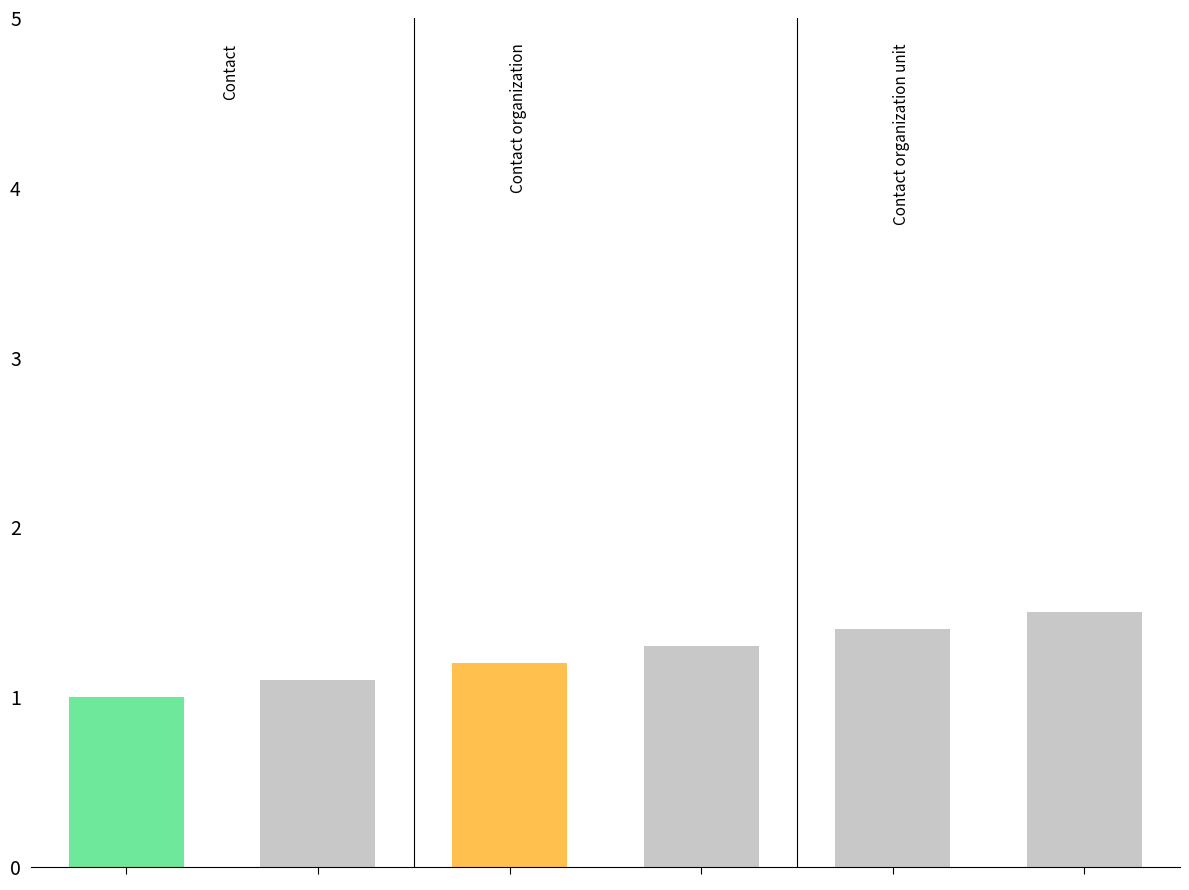

Count the number of data series in this chart.

1